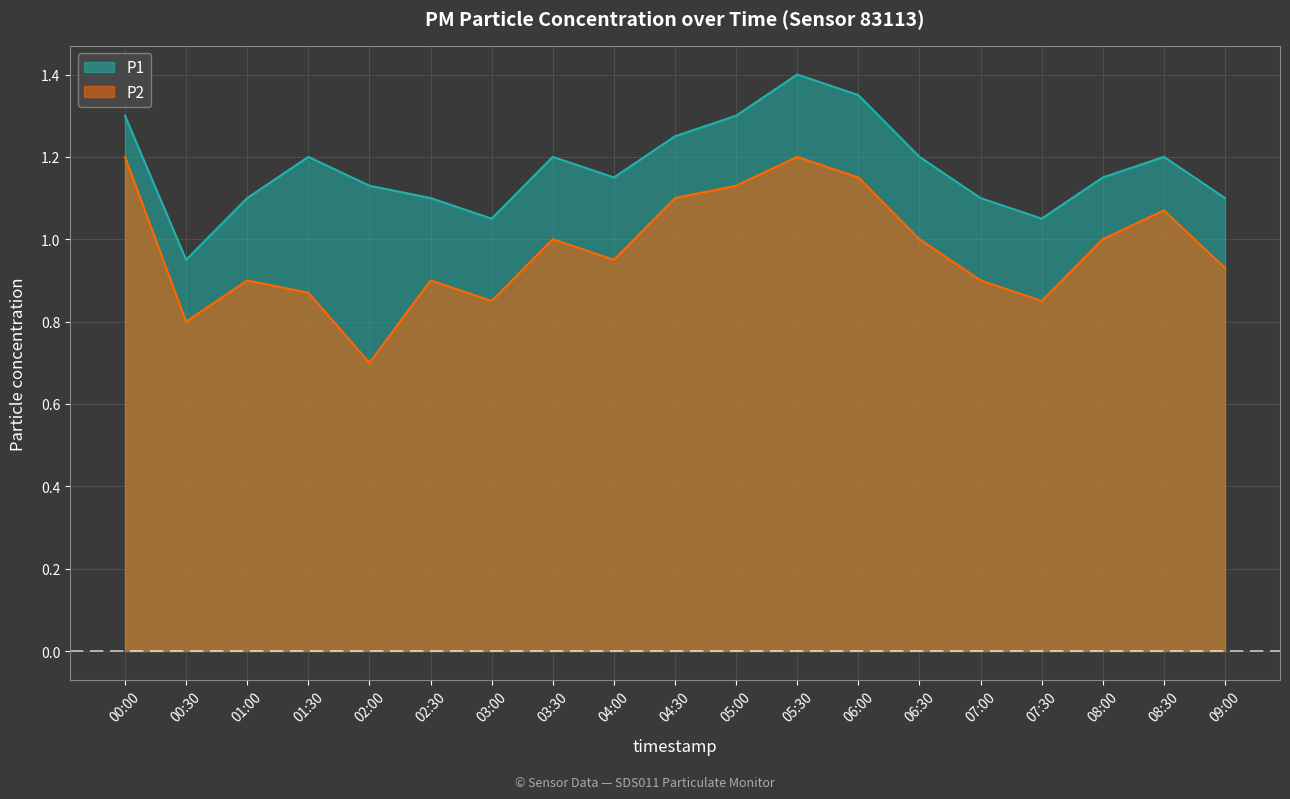

Rank the series by their maximum value, from lowest to highest.

P2, P1